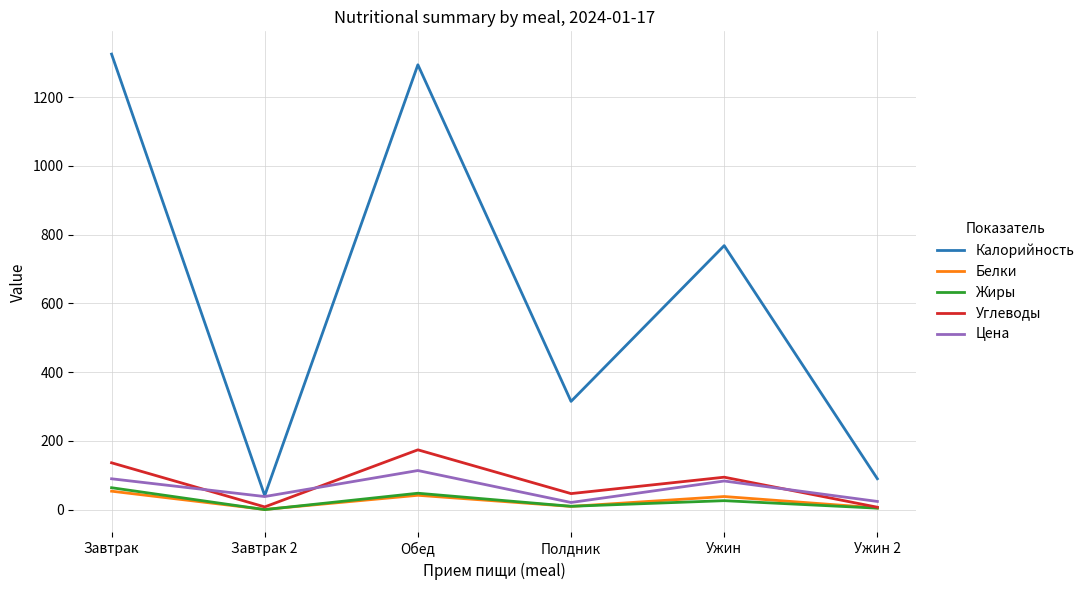

True or false: Цена and Углеводы intersect in this chart.

True